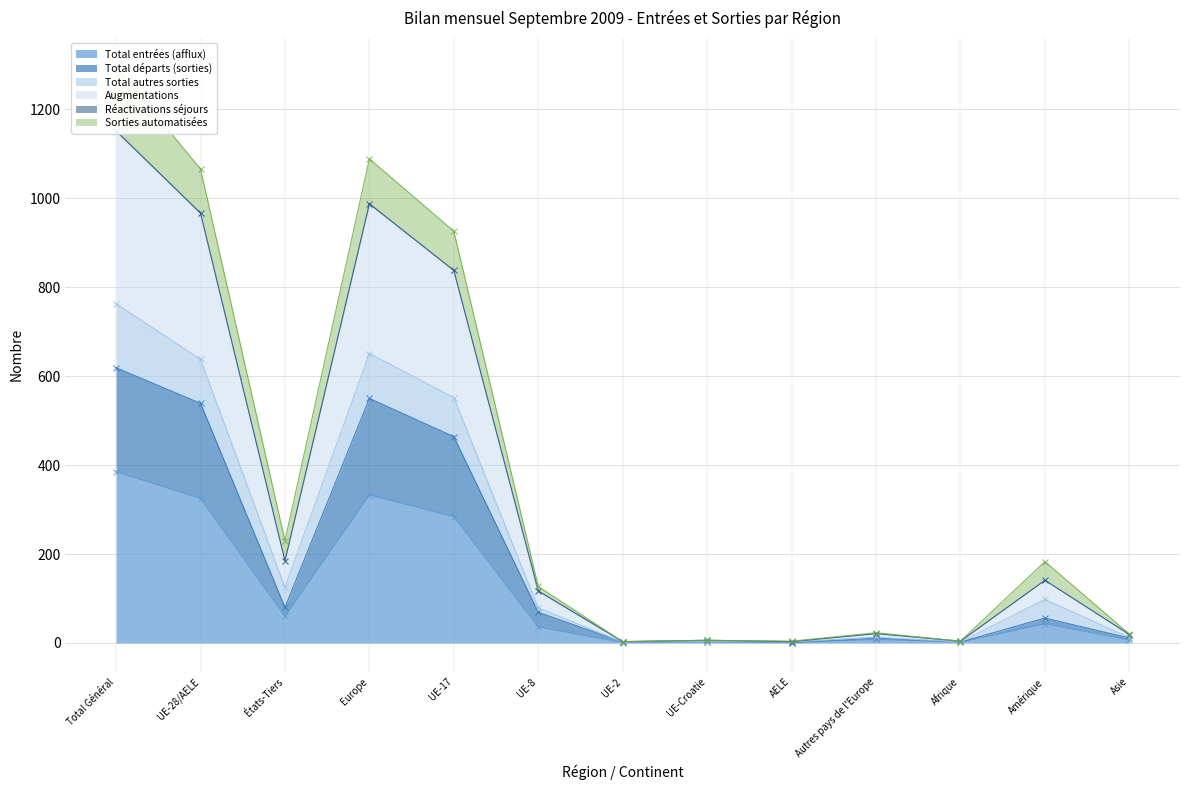

Which series has the largest total across all categories?

Augmentations